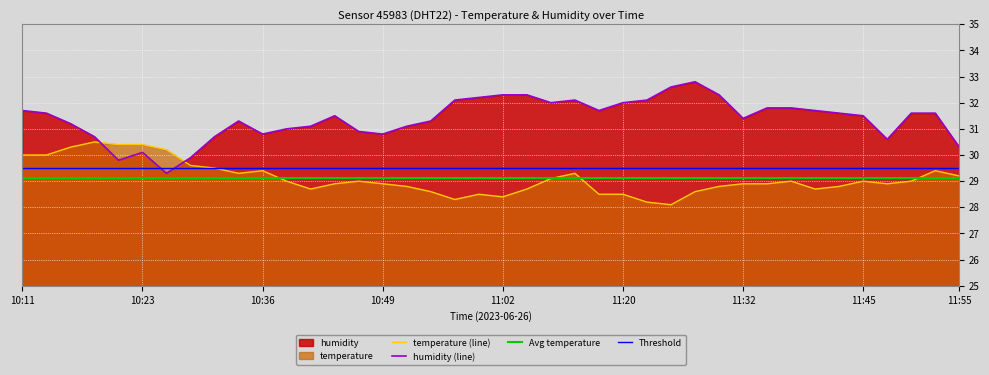

What is the spread (max minus min) of values at 11:52?

2.2